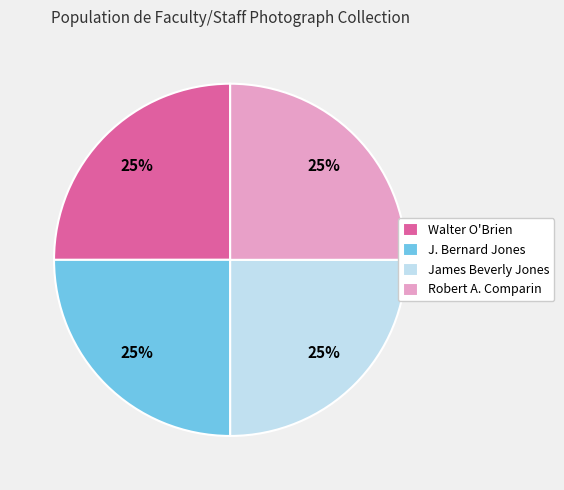

To the nearest percent, what is the average slice percentage?

25%